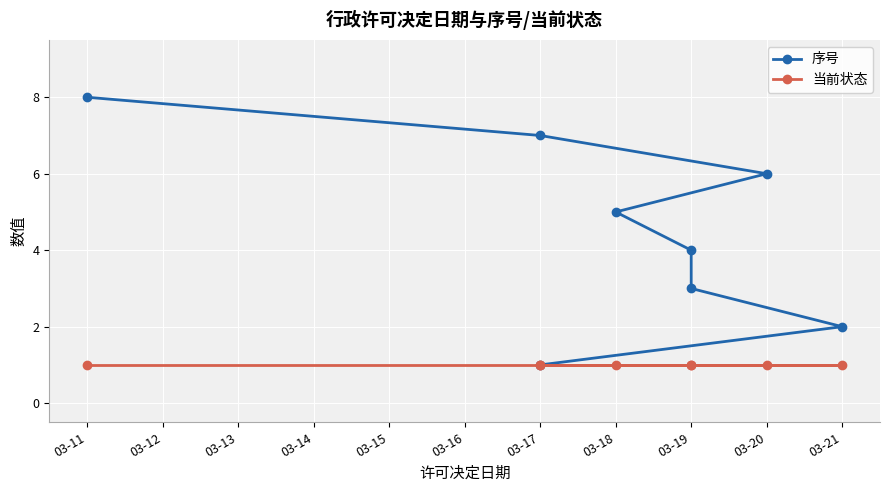

List the series in order of their peak value, lowest first.

当前状态, 序号